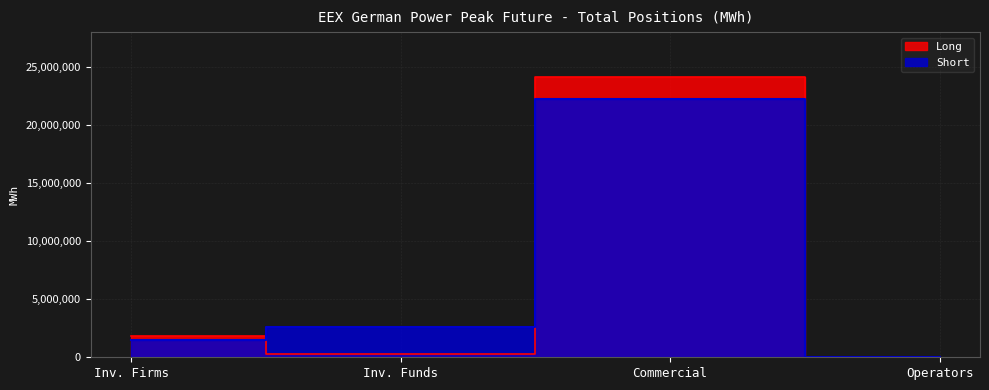

What is the total value across all series at Inv. Firms?

3305808